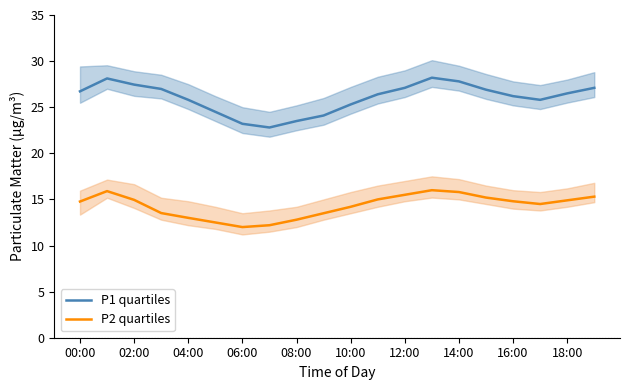

What is the value of the P1 quartiles point at the 9th from the left?

23.5